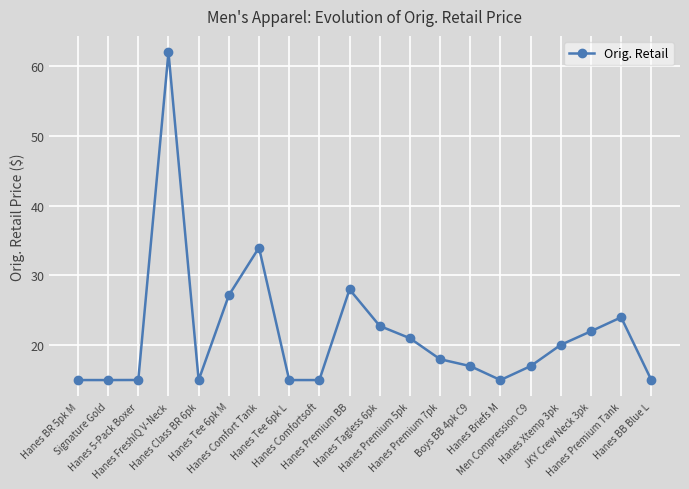

What is the approximate value at Hanes Premium BB?

28.0